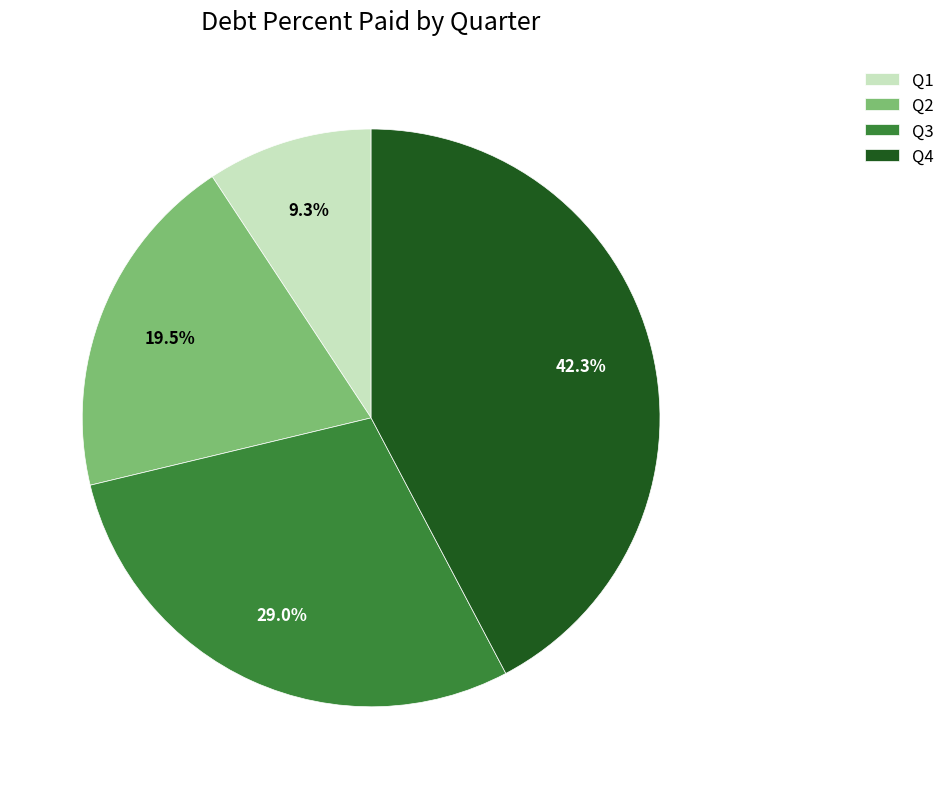

Approximately how many times larger is the value at Q3 compared to Q1?

3.1